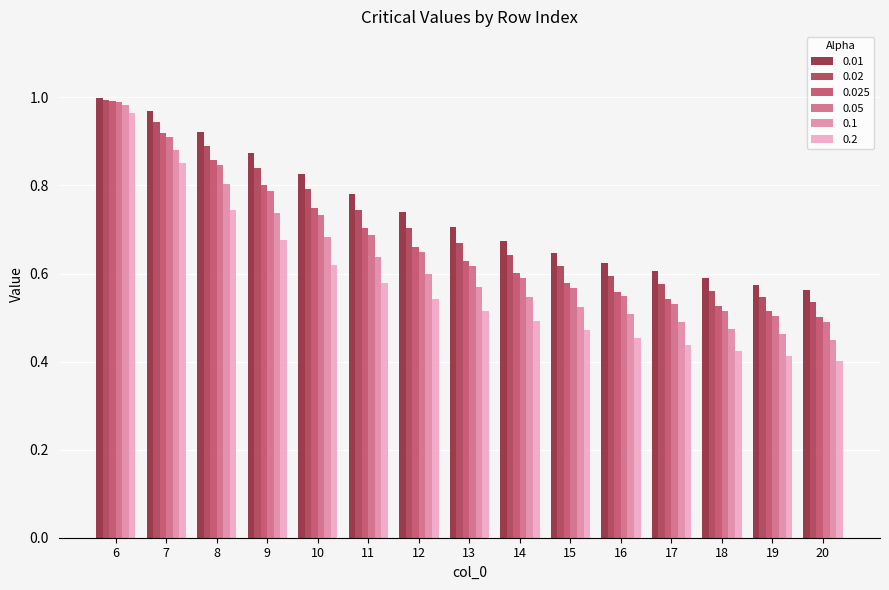

At which category is the sum across all series the highest?

6